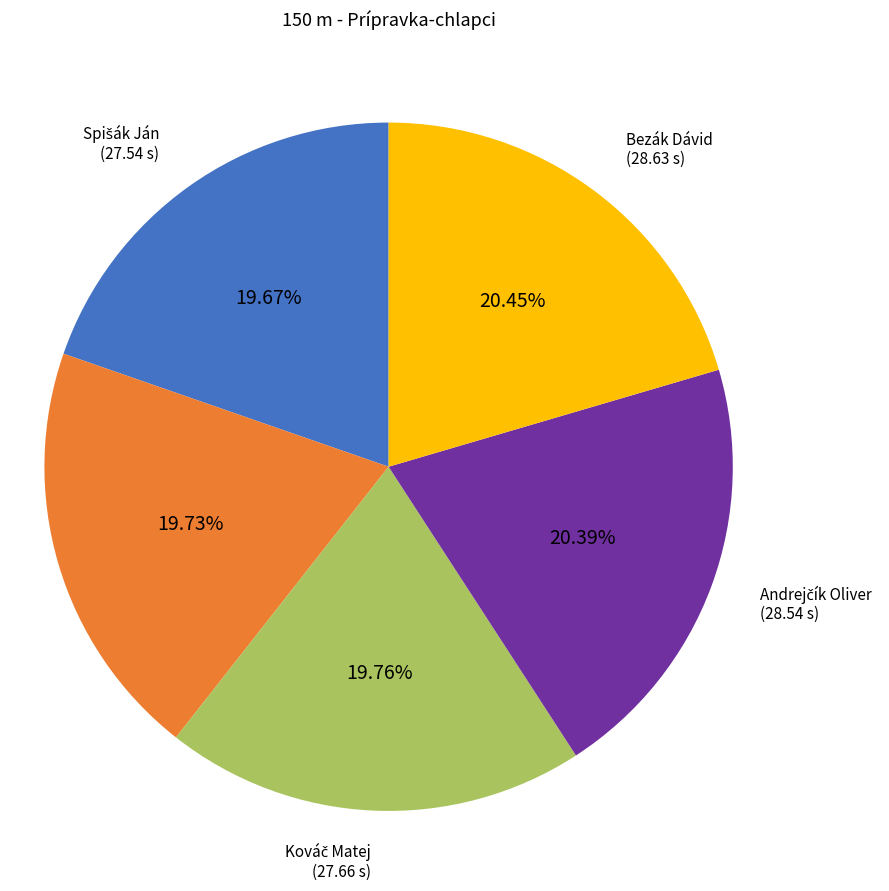

Count the number of slices in the pie.

5